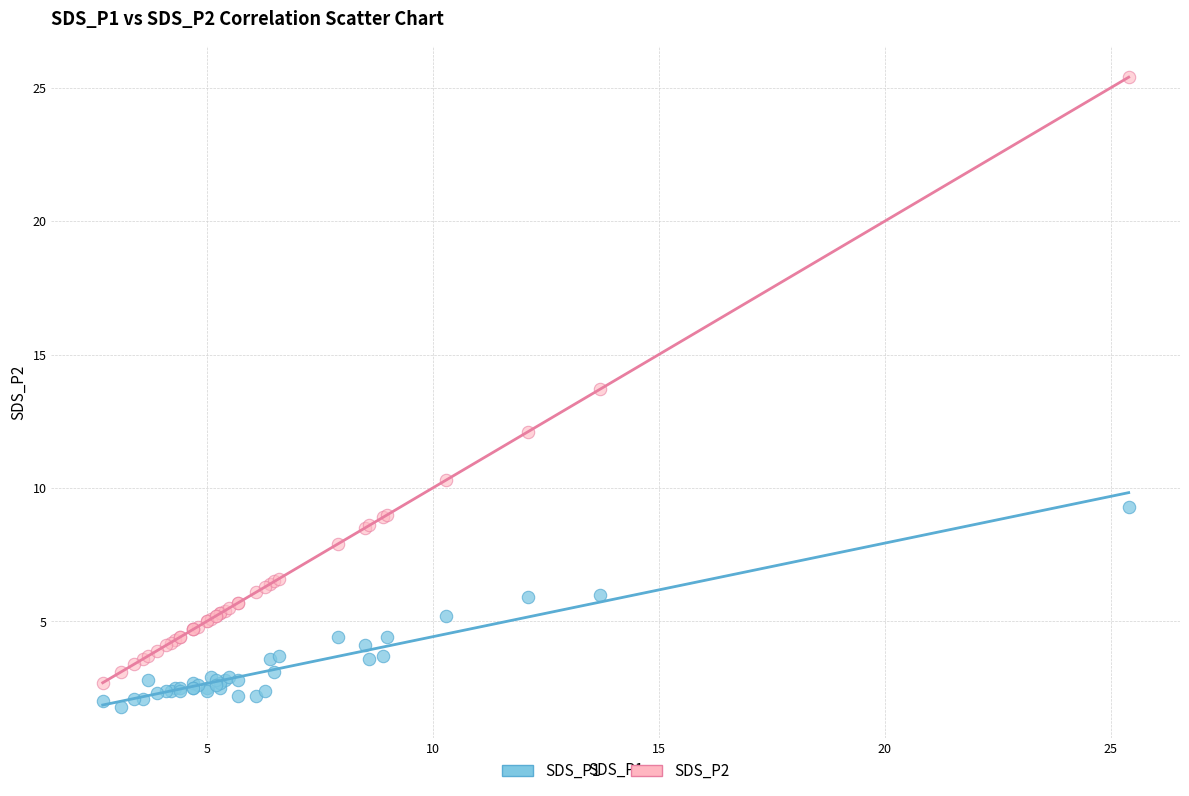

Which series reaches the maximum Y coordinate?

SDS_P2